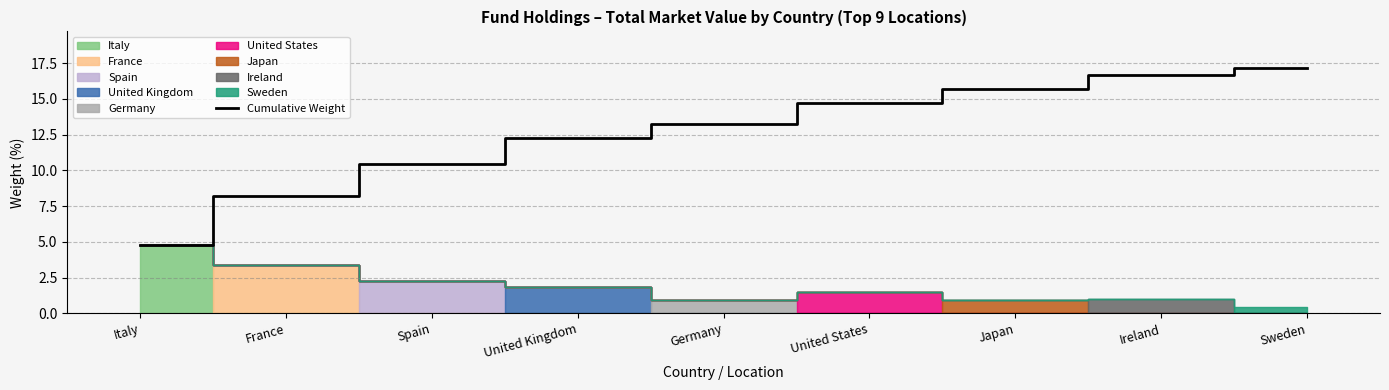

Rank the categories by value from lowest to highest.

Italy, France, Spain, United Kingdom, Germany, United States, Japan, Ireland, Sweden